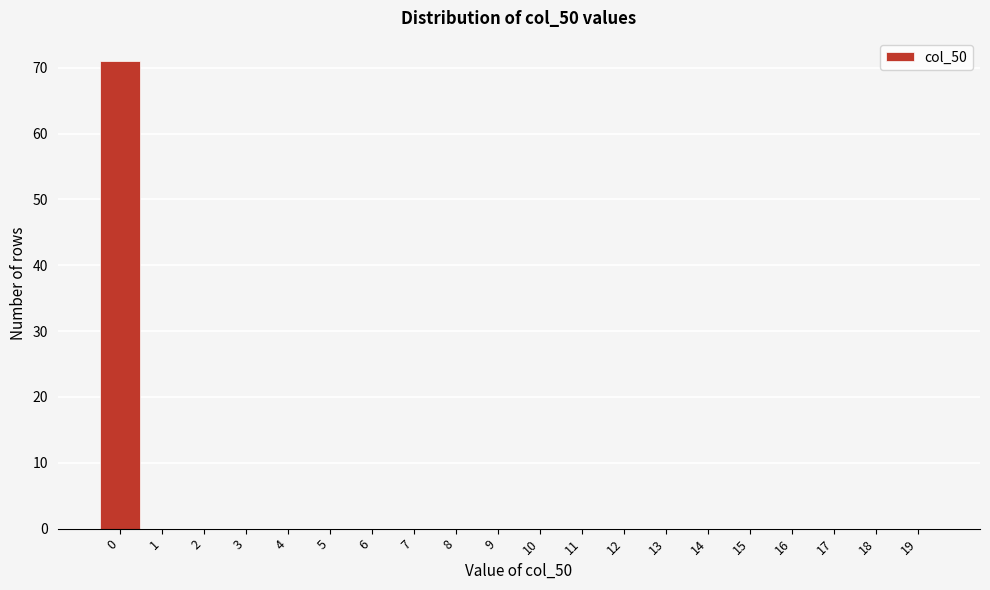

Reading left to right, list all the values displayed in this chart.

0=71	1=0	2=0	3=0	4=0	5=0	6=0	7=0	8=0	9=0	10=0	11=0	12=0	13=0	14=0	15=0	16=0	17=0	18=0	19=0